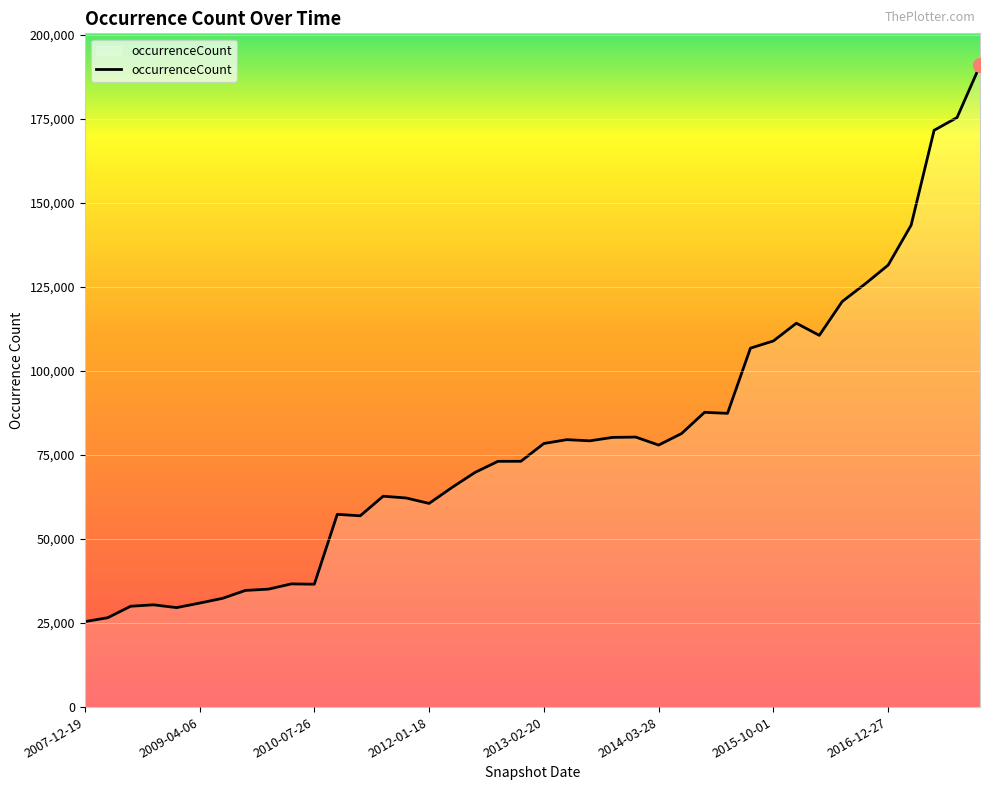

What is the difference between the maximum and minimum values?

165434